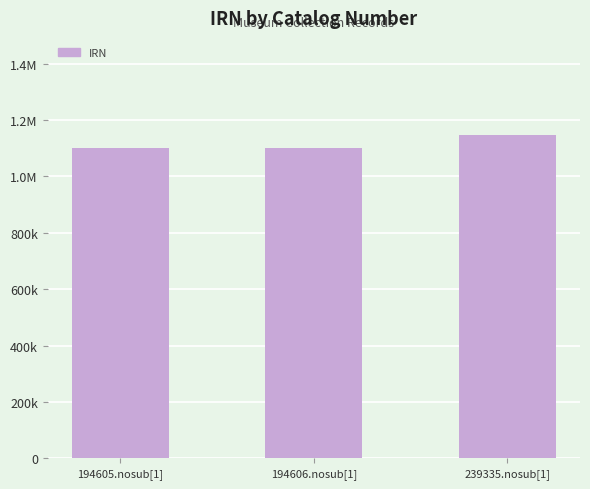

Which has a higher value, 194606.nosub[1] or 194605.nosub[1]?

194606.nosub[1]